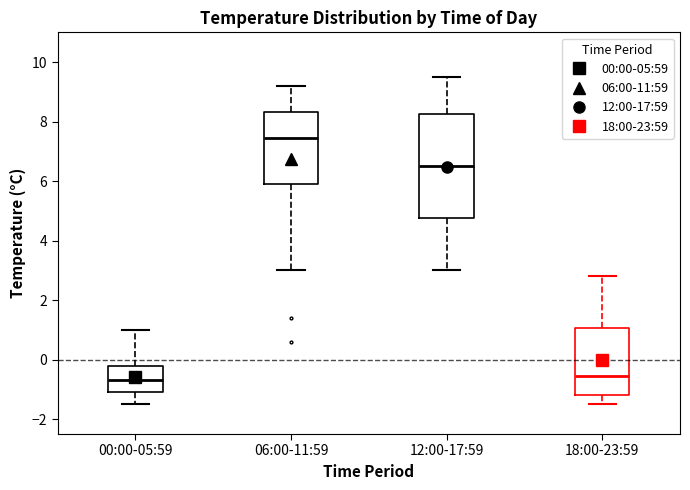

Which box is the tallest, from its lower edge to its upper edge?

12:00-17:59